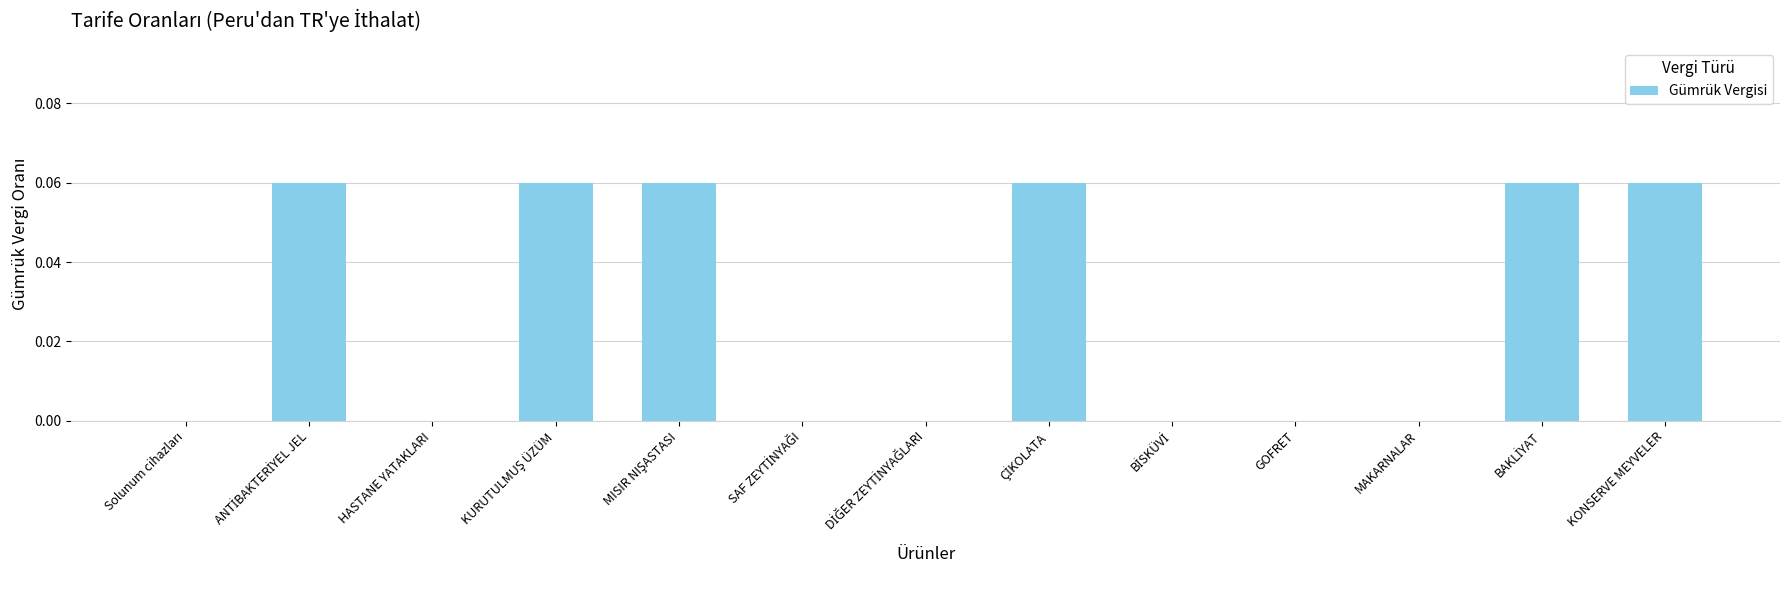

True or false: the data shows 0.0 at MAKARNALAR.

True